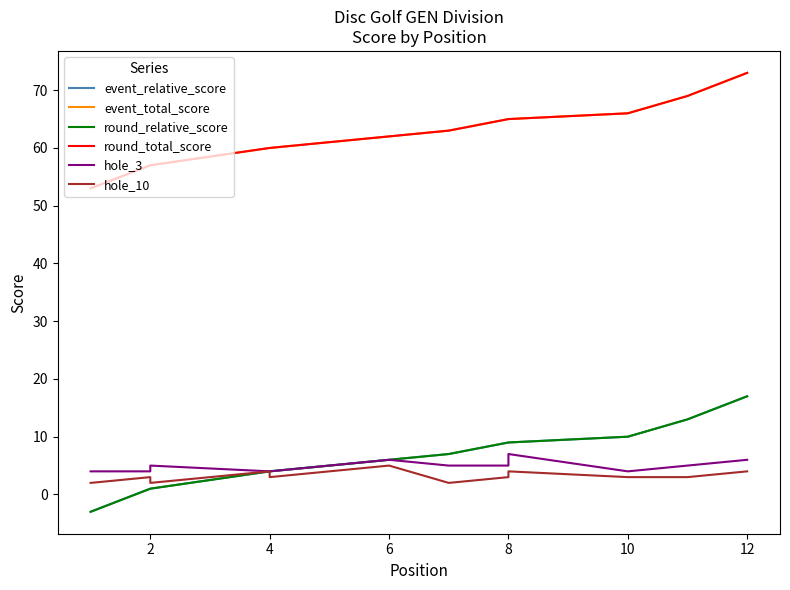

True or false: round_total_score and event_relative_score intersect in this chart.

False